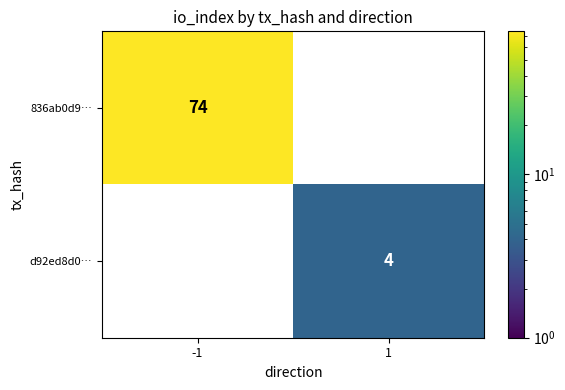

Is it true that d92ed8d0… equals 4 at 1?

True